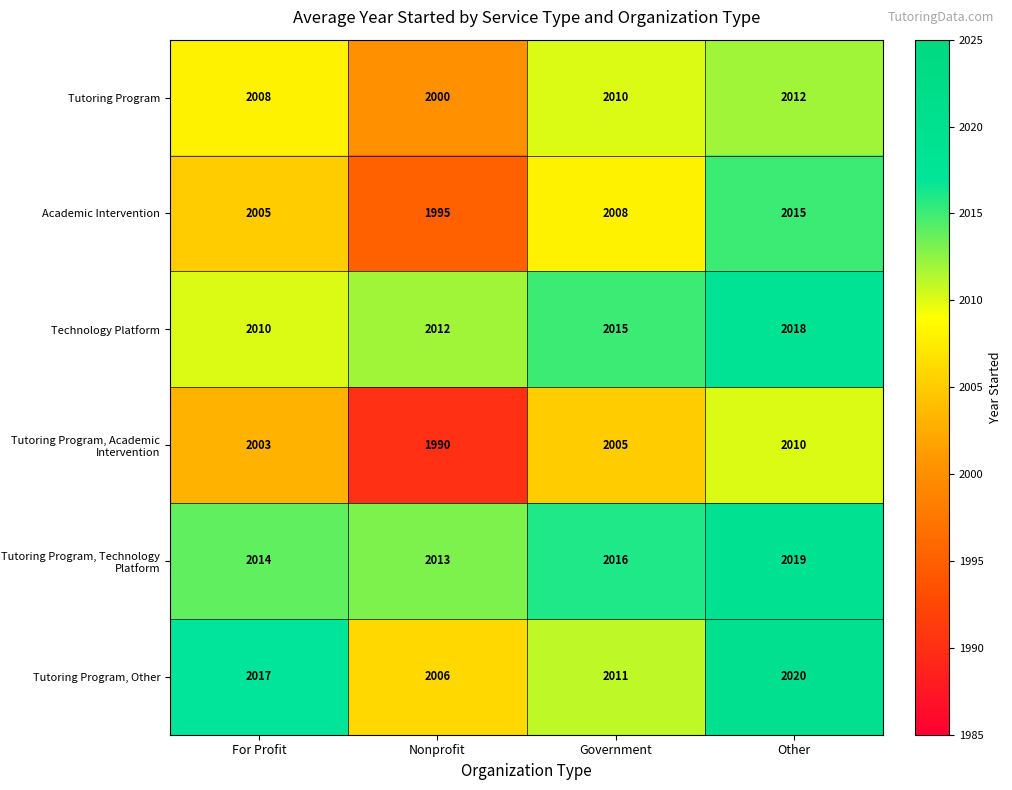

Which series has the largest total across all categories?

Tutoring Program, Technology Platform